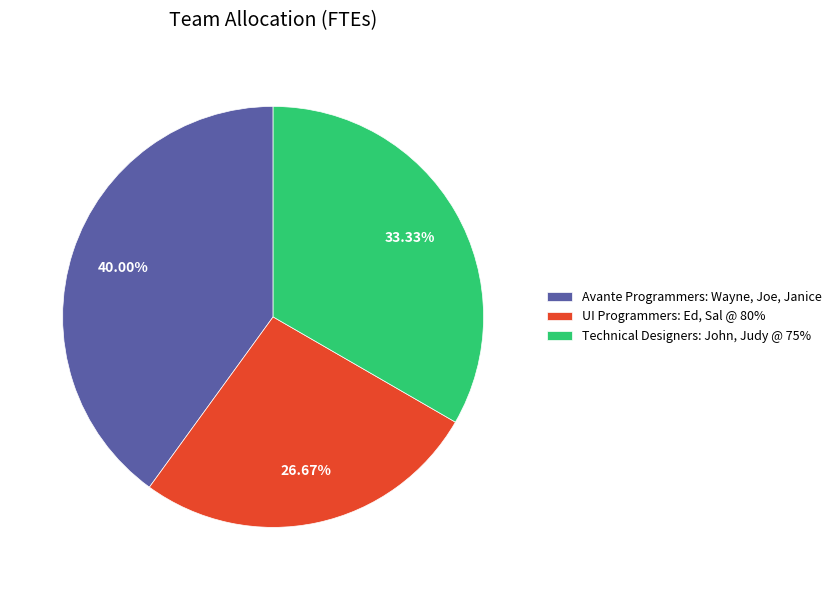

What is the smallest slice in the pie chart?

UI Programmers: Ed, Sal @ 80%